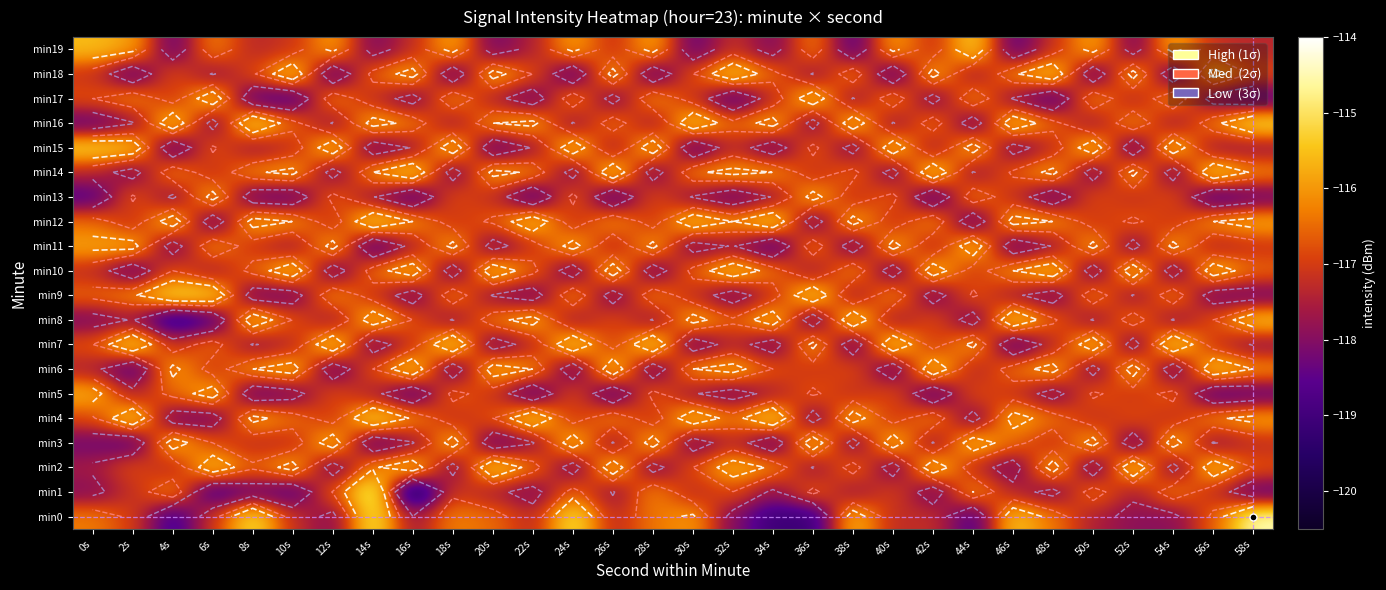

What is the total value across all series at 28s?

-2337.8